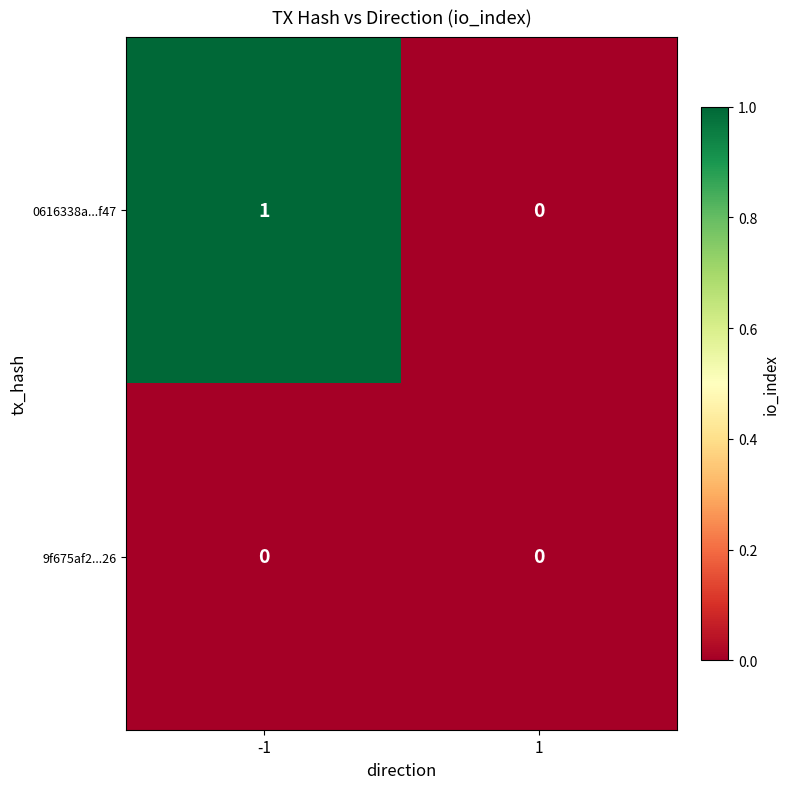

Reading left to right, extract all data points from this chart.

0616338a...f47: 1	0
9f675af2...26: 0	0